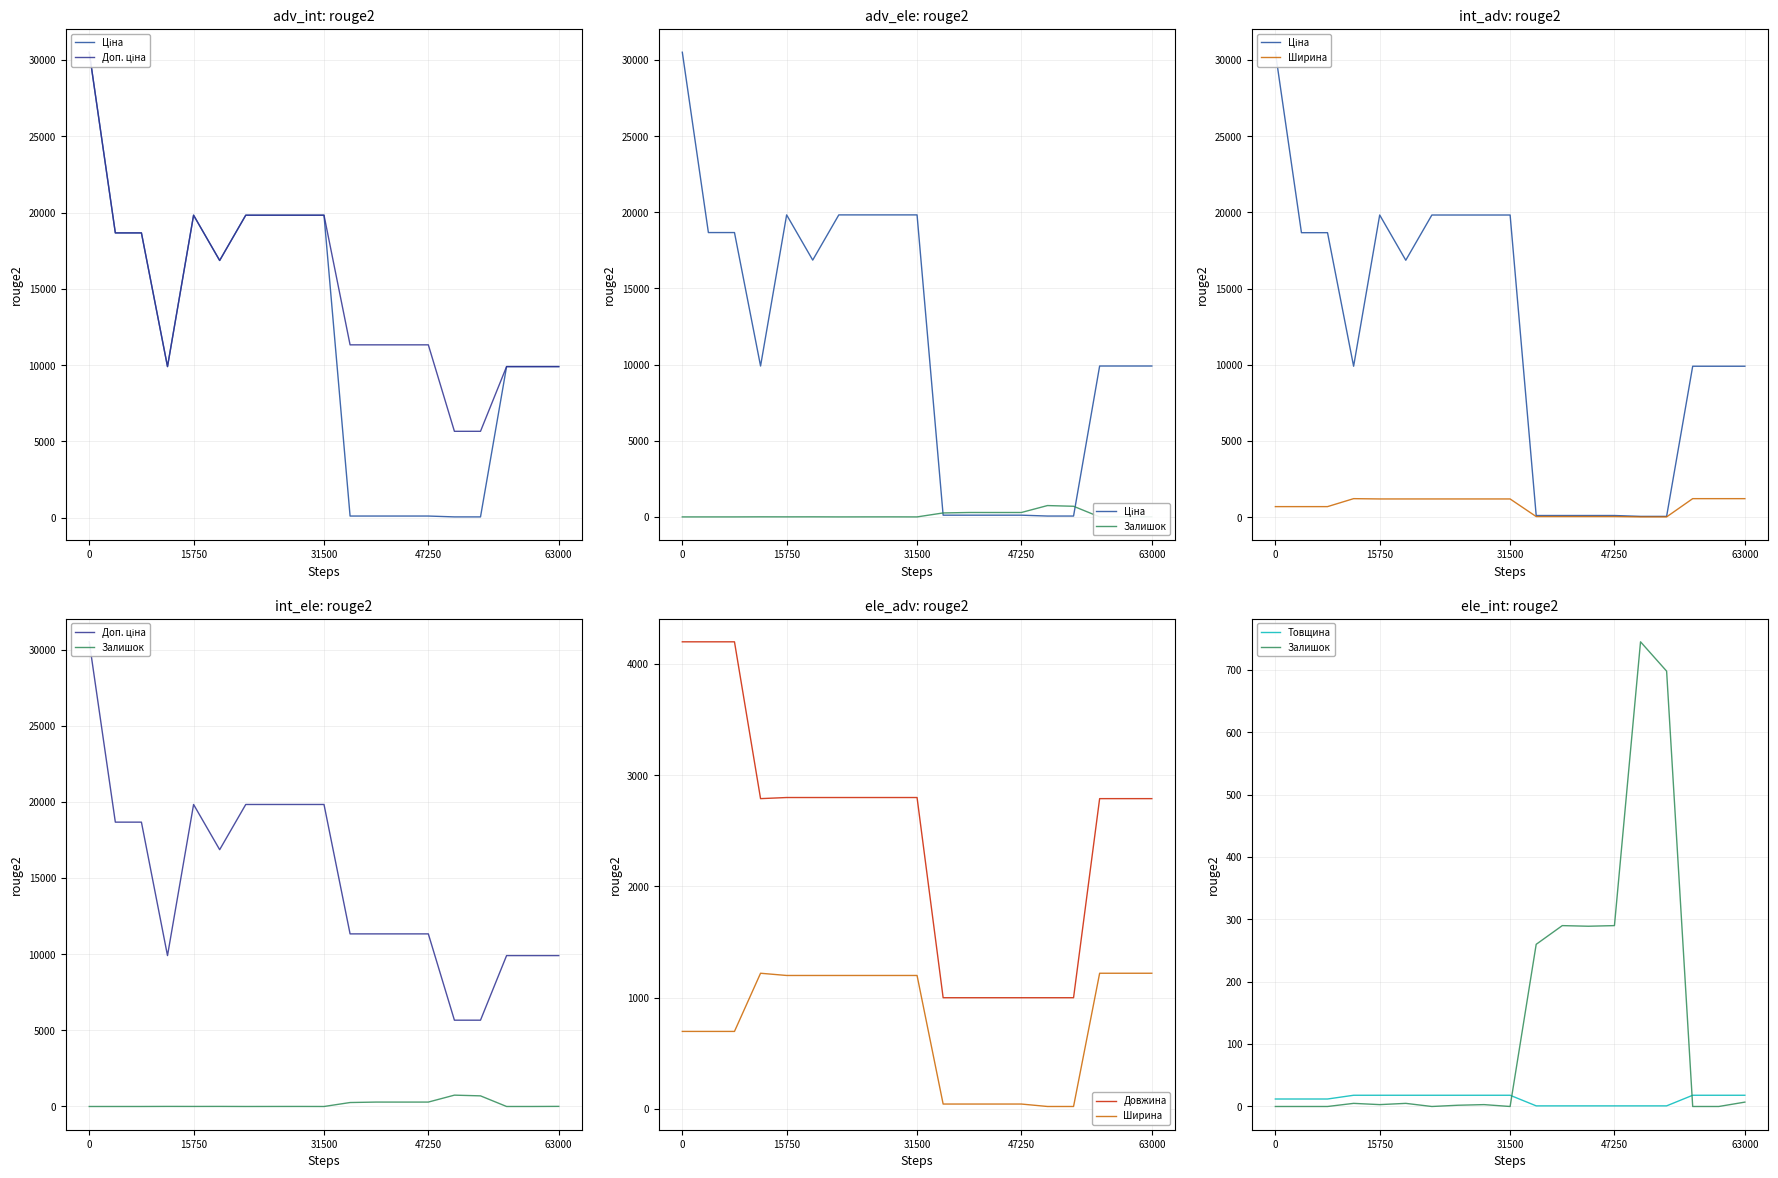

What are all the series names shown in the legend?

Ціна, Доп. ціна, Залишок, Ширина, Довжина, Товщина